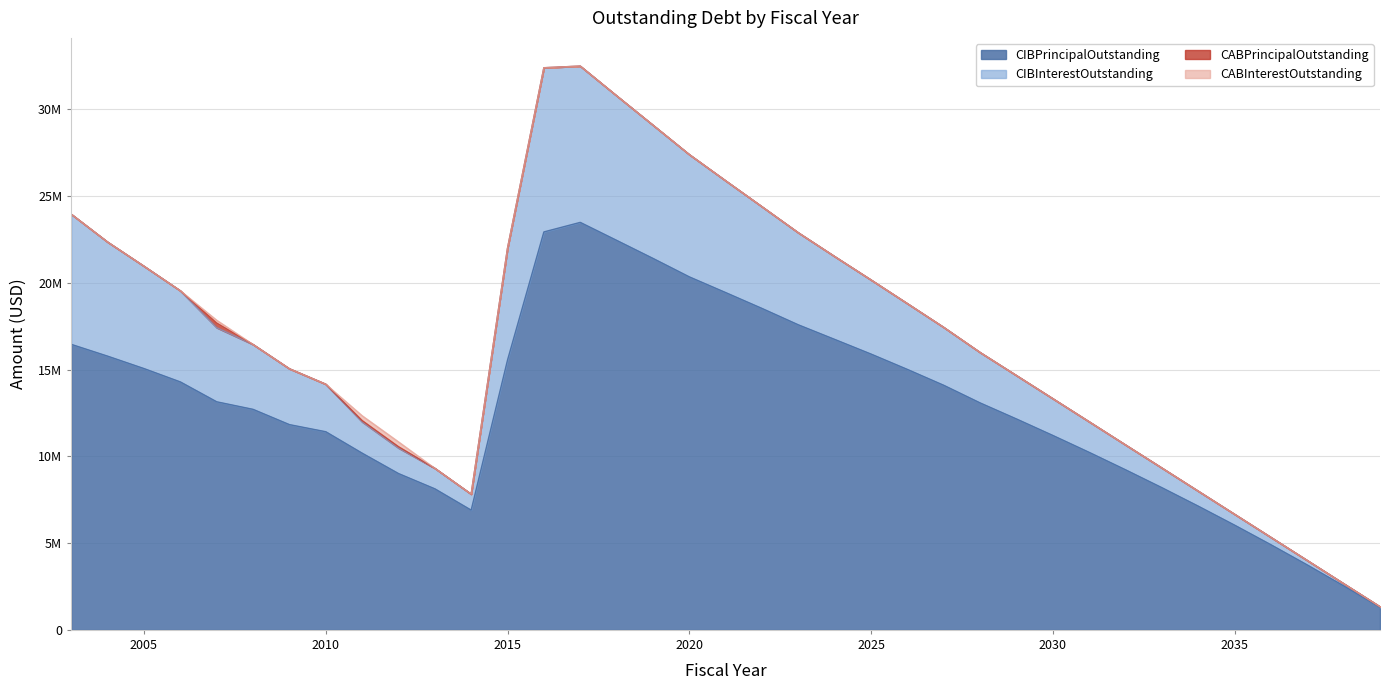

Which series has the widest spread of values?

CIBPrincipalOutstanding